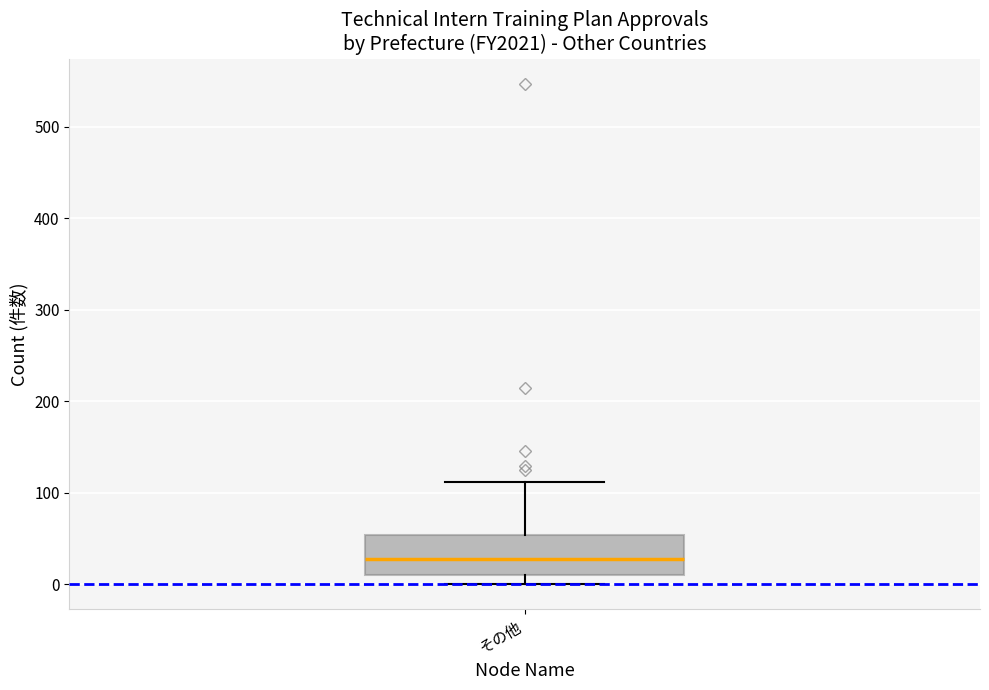

Transcribe this box plot: give where the median line is, the range the box spans, and where the two whiskers end, as read against the y-axis. The values are not printed on the chart, so give them approximately, as read against the axis.

median 30, box 10 to 50, whiskers 0 to 110